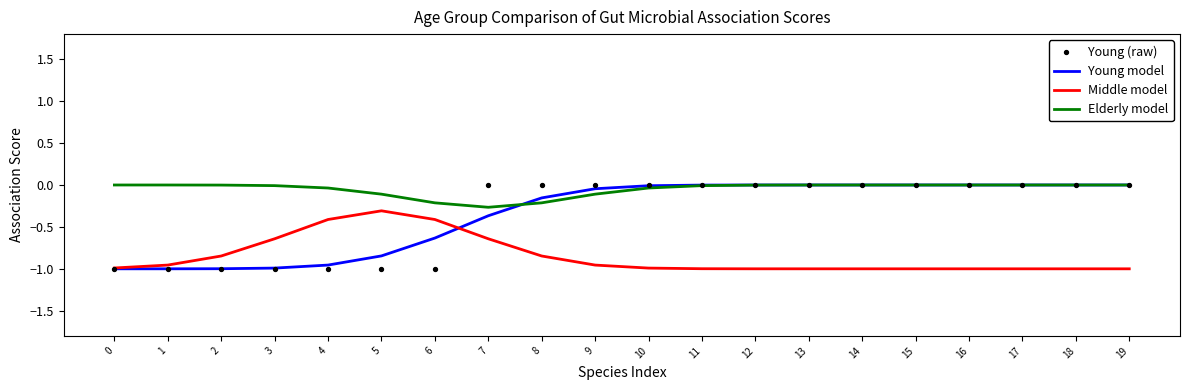

Which series reaches the minimum Y coordinate?

Young model